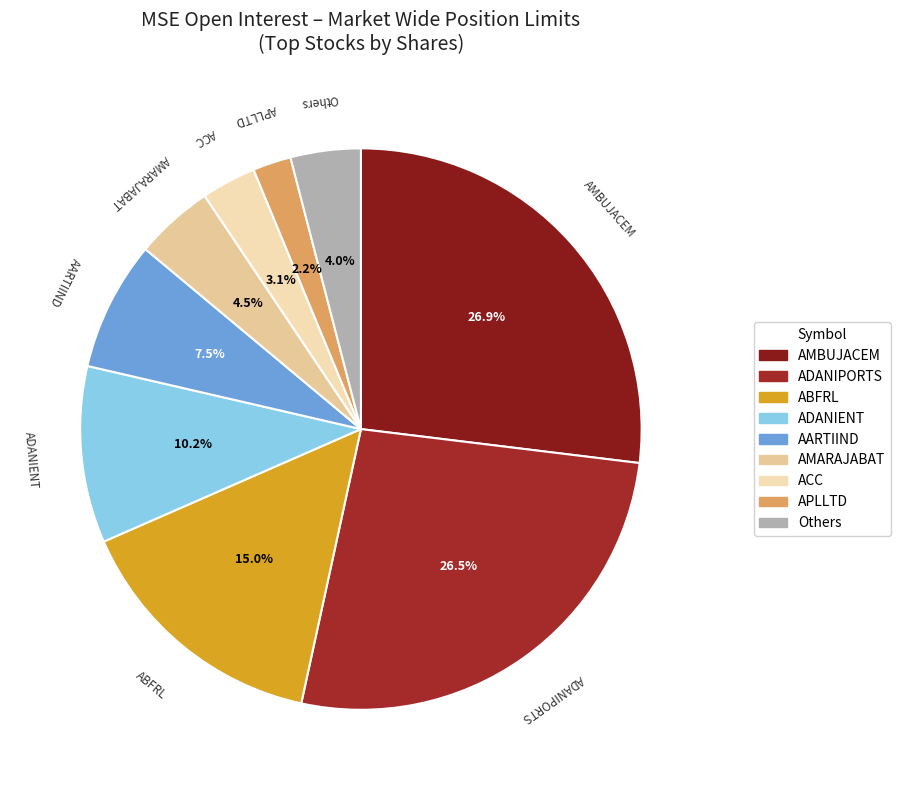

To the nearest percent, what portion does APLLTD represent?

2%